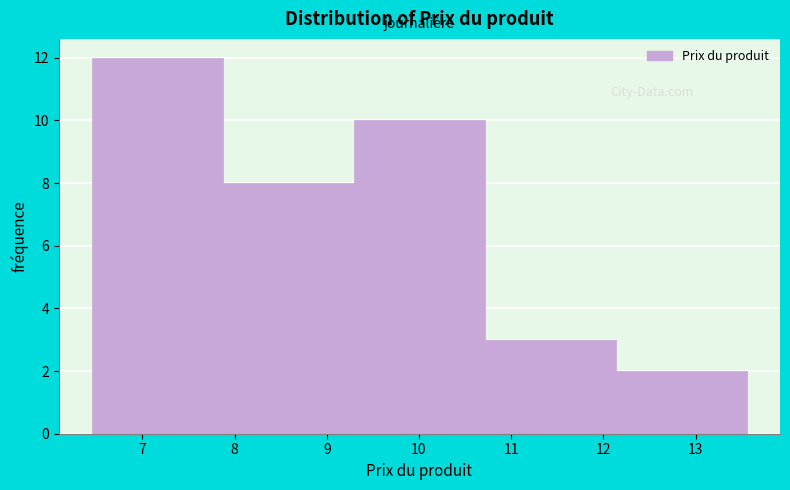

Reading left to right, transcribe this chart: for each bar, give the range it covers on the x-axis and its height. Neither the bar edges nor the heights are printed on the chart, so give them approximately, as read against the axes.

6.5 to 7.9: 12
7.9 to 9.3: 8
9.3 to 10.7: 10
10.7 to 12.1: 3
12.1 to 13.6: 2